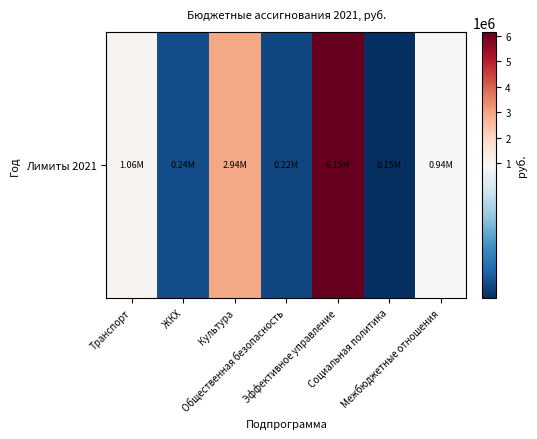

What is the difference between the second highest and minimum values?

2791200.0